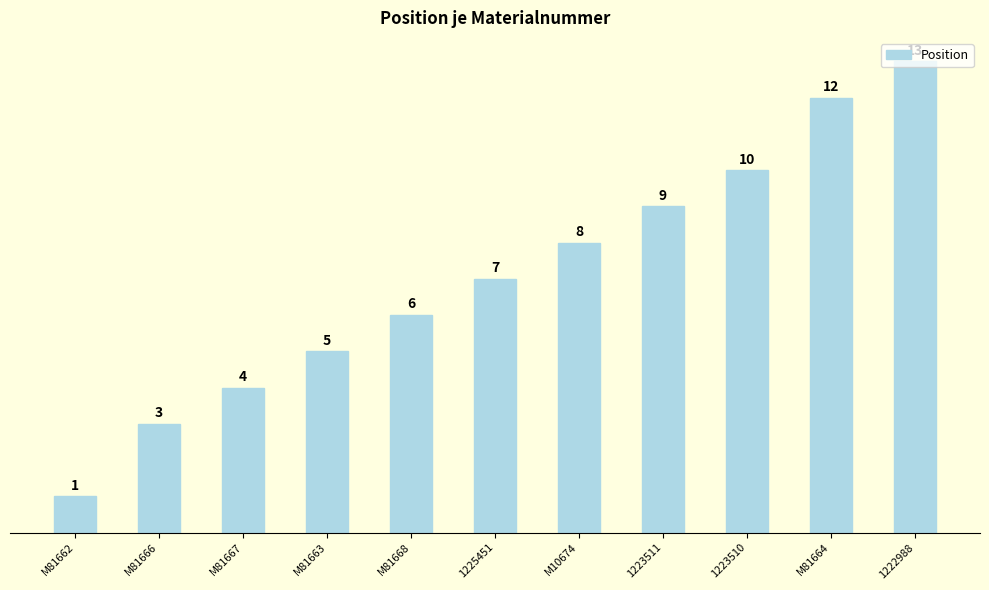

How many bars are there in total?

11